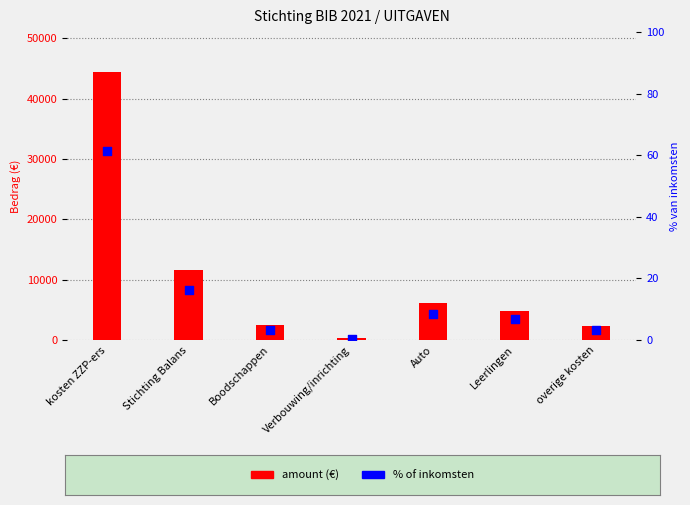

What is the total value across all series at Auto?

6148.4